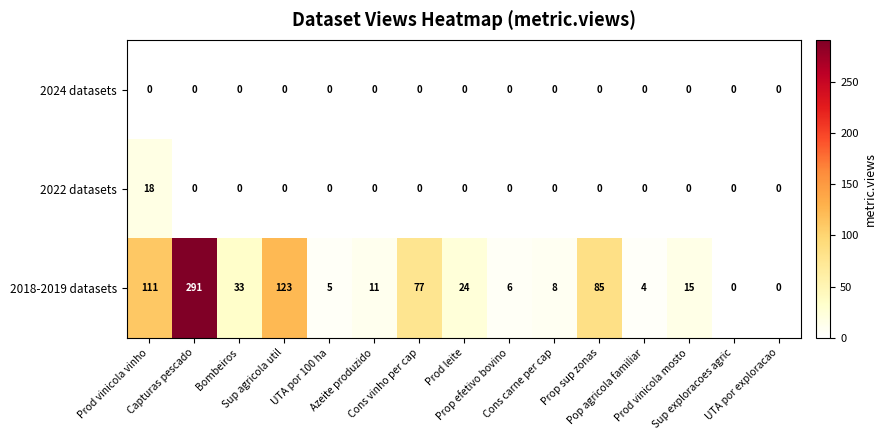

What is the maximum value for 2018-2019 datasets?

291